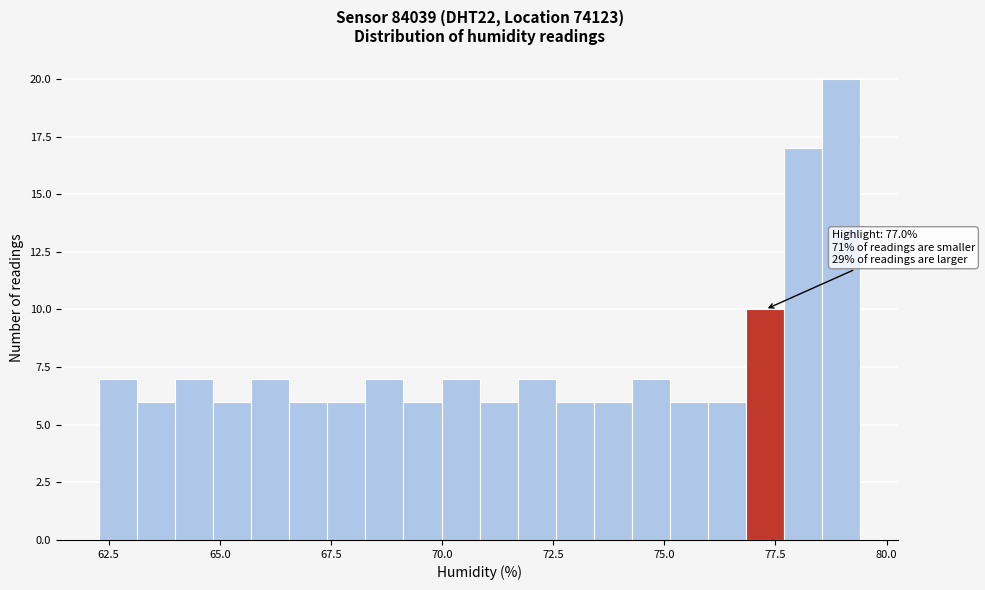

Around what value on the x-axis is the tallest bar? Give the approximate position of its centre, as read against the axis.

79.0